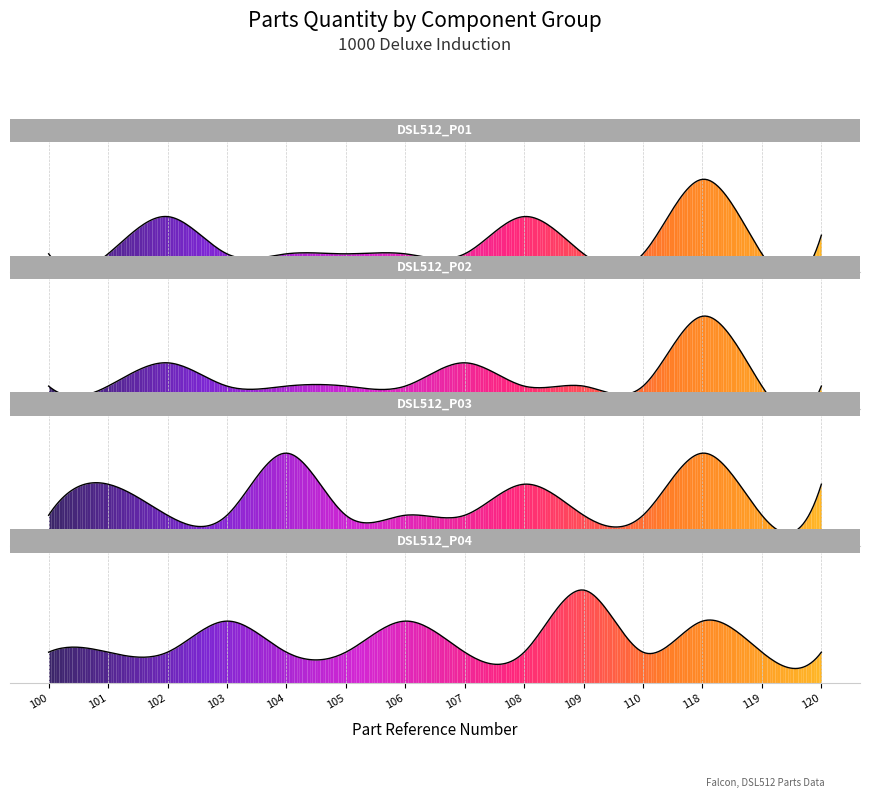

At how many categories does at least one series exceed 2?

5